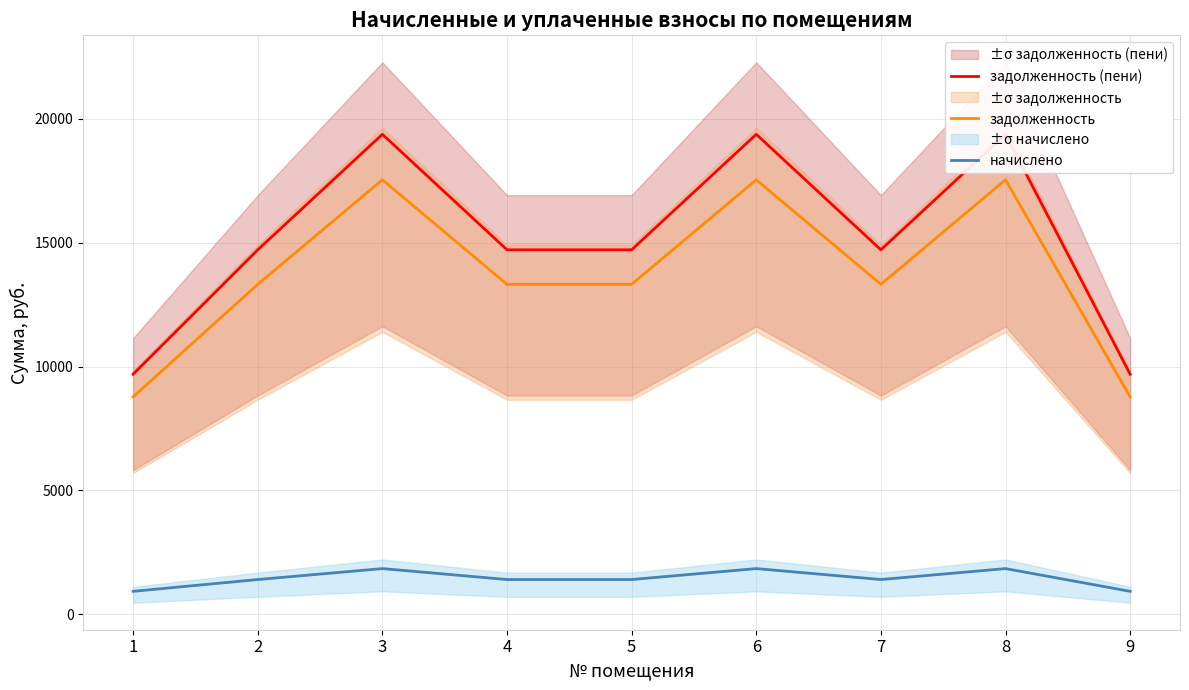

Reading left to right, what are all the values shown in this chart?

задолженность (пени): 9689.2	14713.3	19378.4	14713.3	14713.3	19378.4	14713.3	19378.4	9689.2
задолженность: 8770.7	13318.4	17541.4	13318.4	13318.4	17541.4	13318.4	17541.4	8770.7
начислено: 918.5	1394.8	1837.1	1394.8	1394.8	1837.1	1394.8	1837.1	918.5